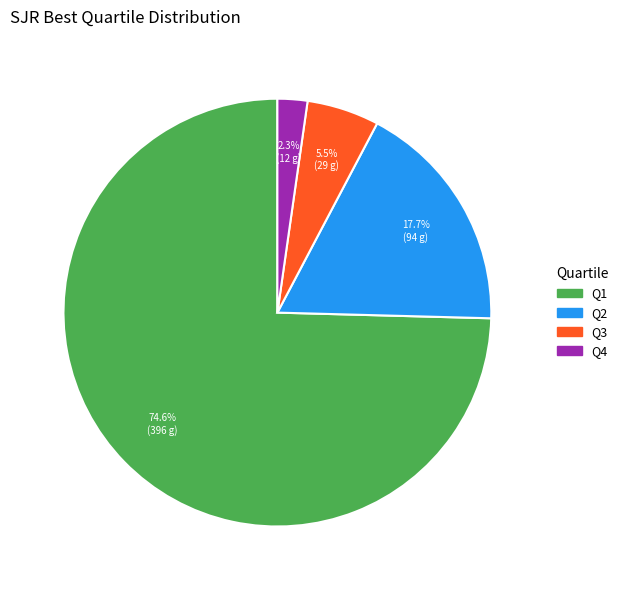

Is there any slice that represents more than half of the pie?

Yes